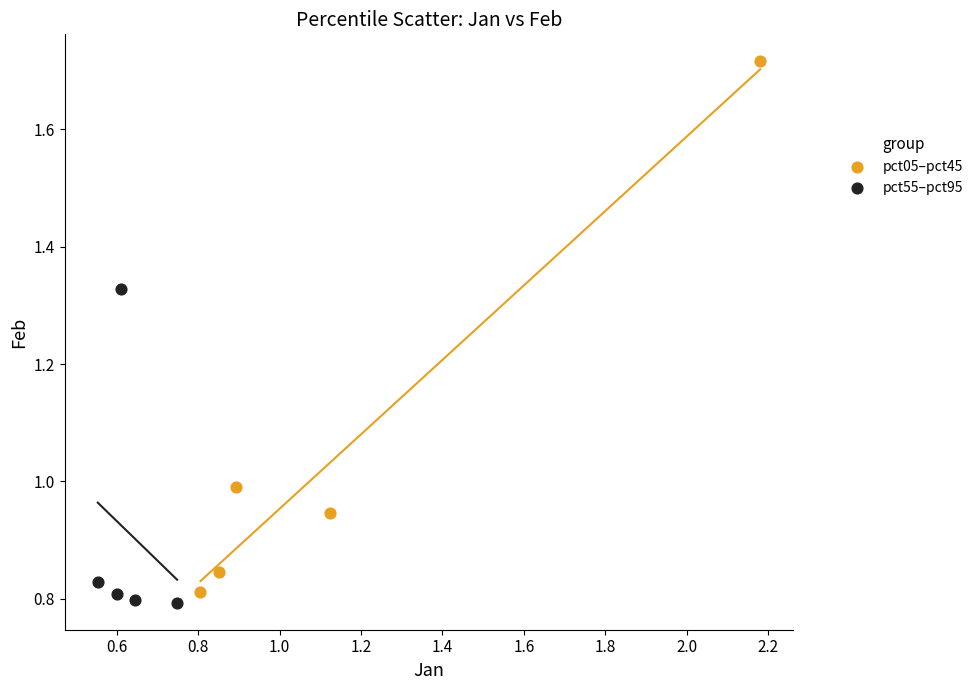

Which series reaches the maximum Y coordinate?

pct05–pct45